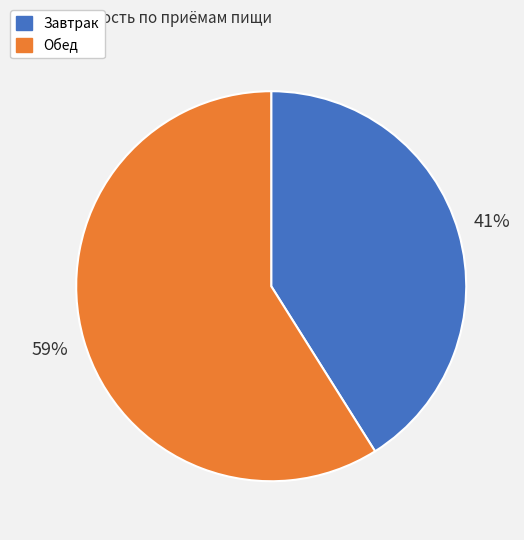

Is the sum of Обед and Завтрак greater than half?

Yes